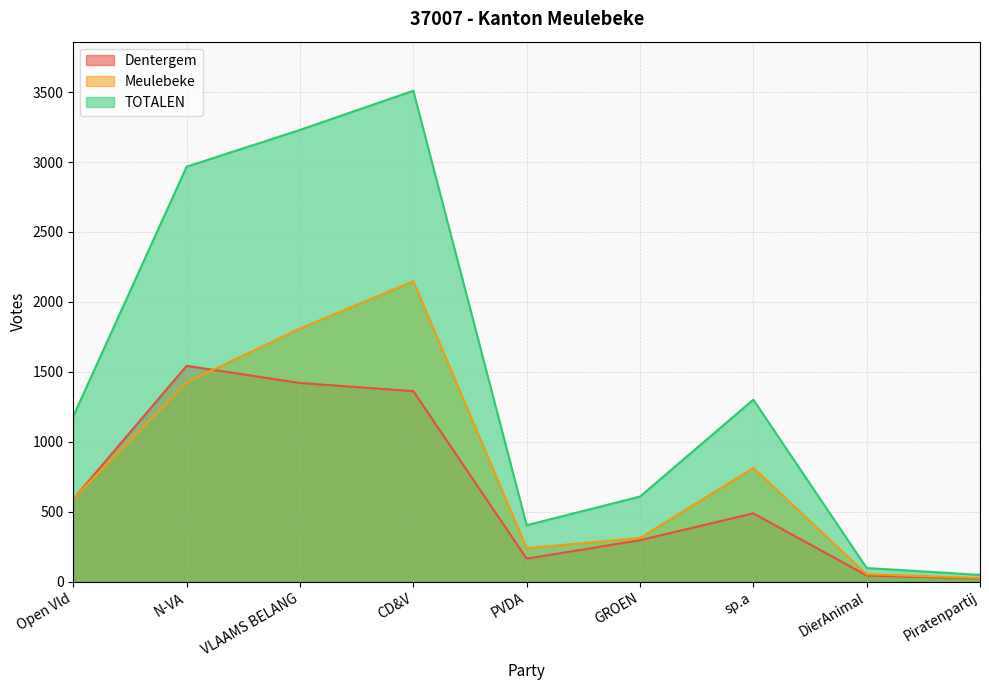

At which label is Meulebeke closest to 1087?

sp.a